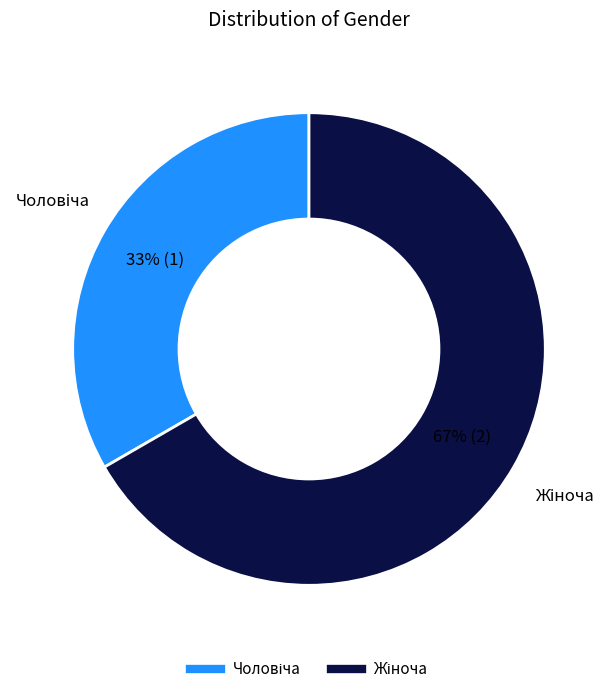

Does any single category account for the majority?

Yes